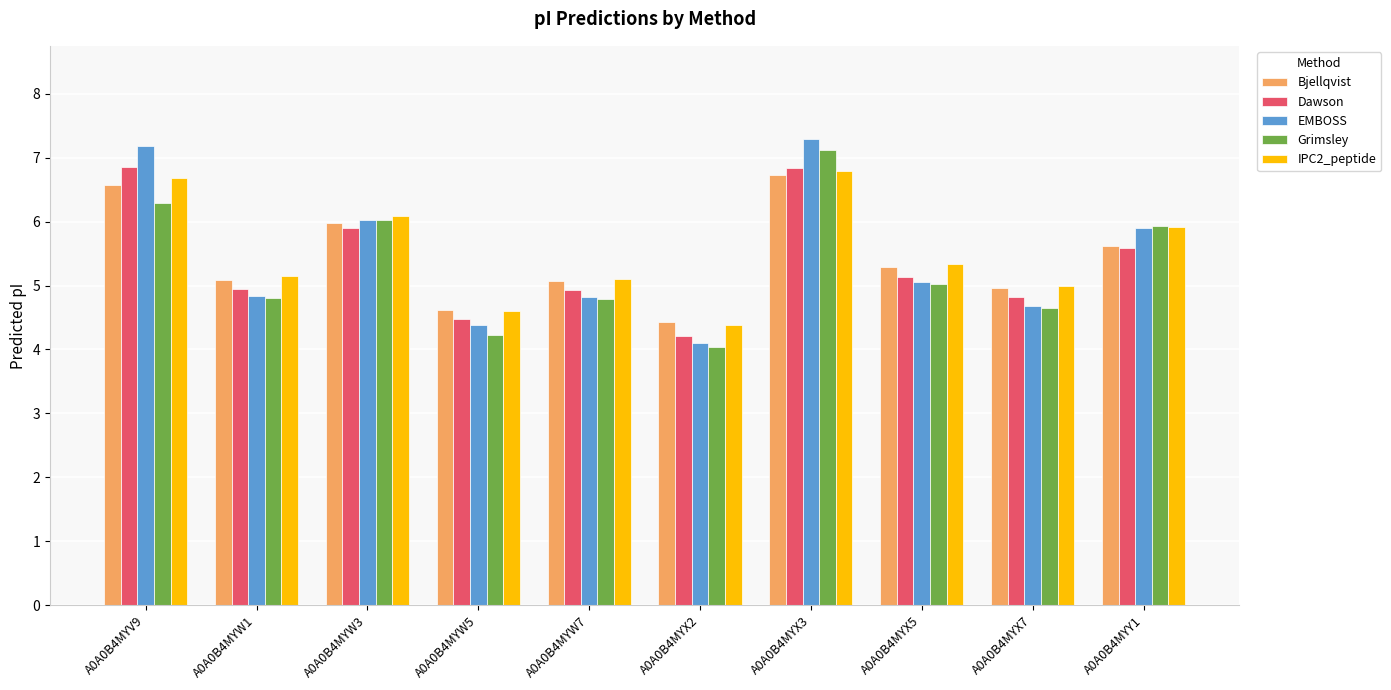

At how many categories does at least one series exceed 6?

3